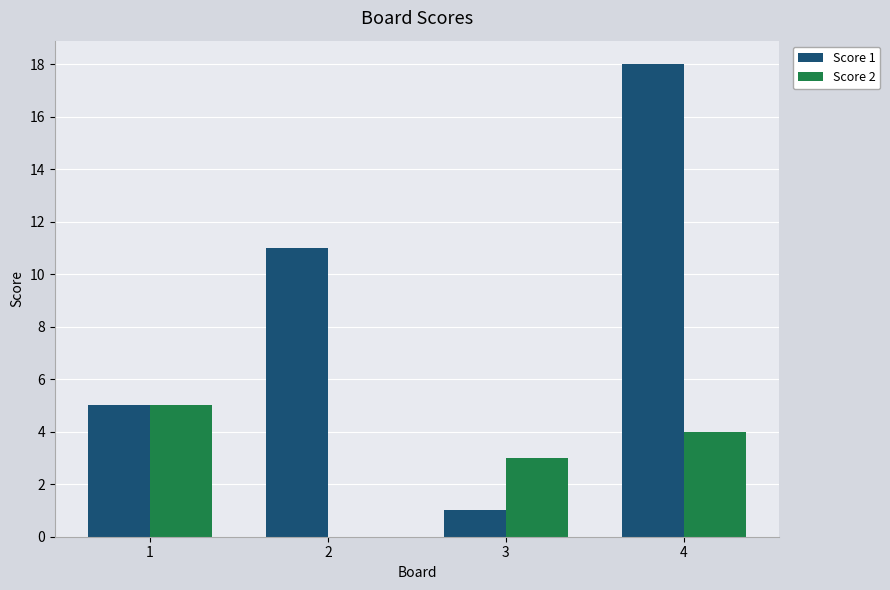

How many categories are shown in the chart?

4